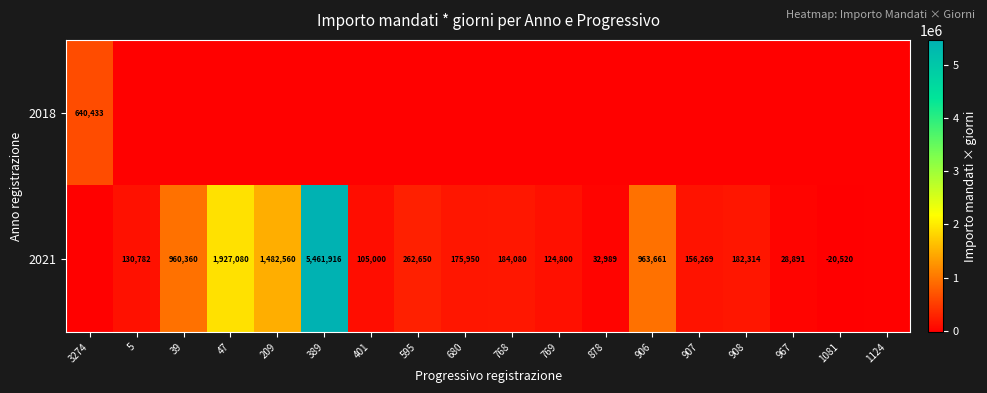

True or false: 2021 has a value of 1346330 at 906.

False